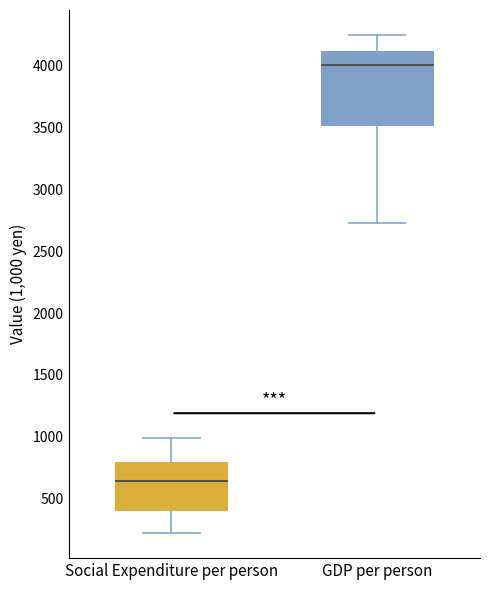

Reading left to right, transcribe this box plot: for each box, give where its median line is, the range the box spans, and where its two whiskers end, as read against the y-axis. The values are not printed on the chart, so give them approximately, as read against the axis.

Social Expenditure per person: median 650, box 400 to 800, whiskers 200 to 1000
GDP per person: median 4000, box 3500 to 4100, whiskers 2750 to 4250